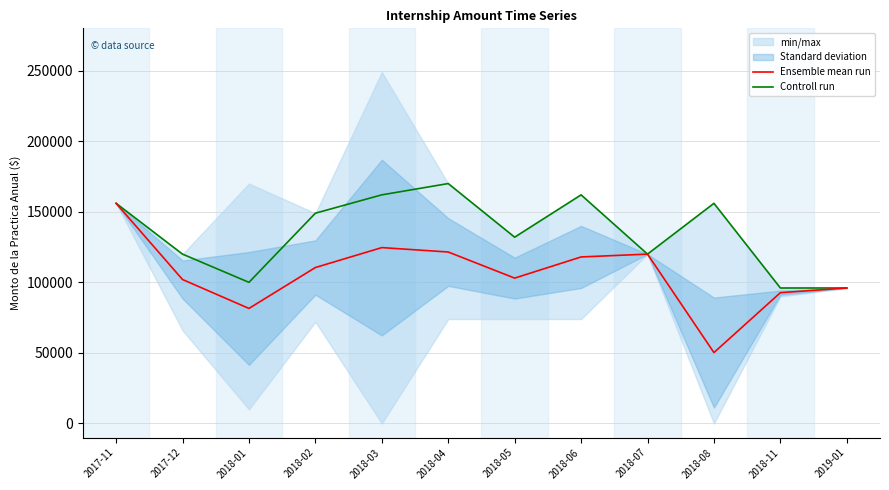

What is the difference between the Controll run values at 2018-03 and 2018-05?

30000